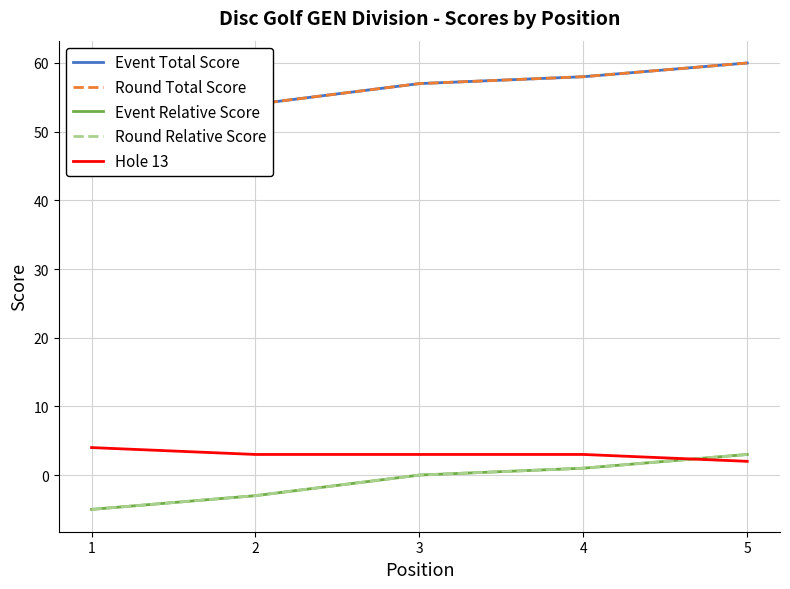

Reading right to left, list all the values displayed in this chart.

Event Total Score: 5=60	4=58	3=57	2=54	1=52
Round Total Score: 5=60	4=58	3=57	2=54	1=52
Event Relative Score: 5=3	4=1	3=0	2=-3	1=-5
Round Relative Score: 5=3	4=1	3=0	2=-3	1=-5
Hole 13: 5=2	4=3	3=3	2=3	1=4